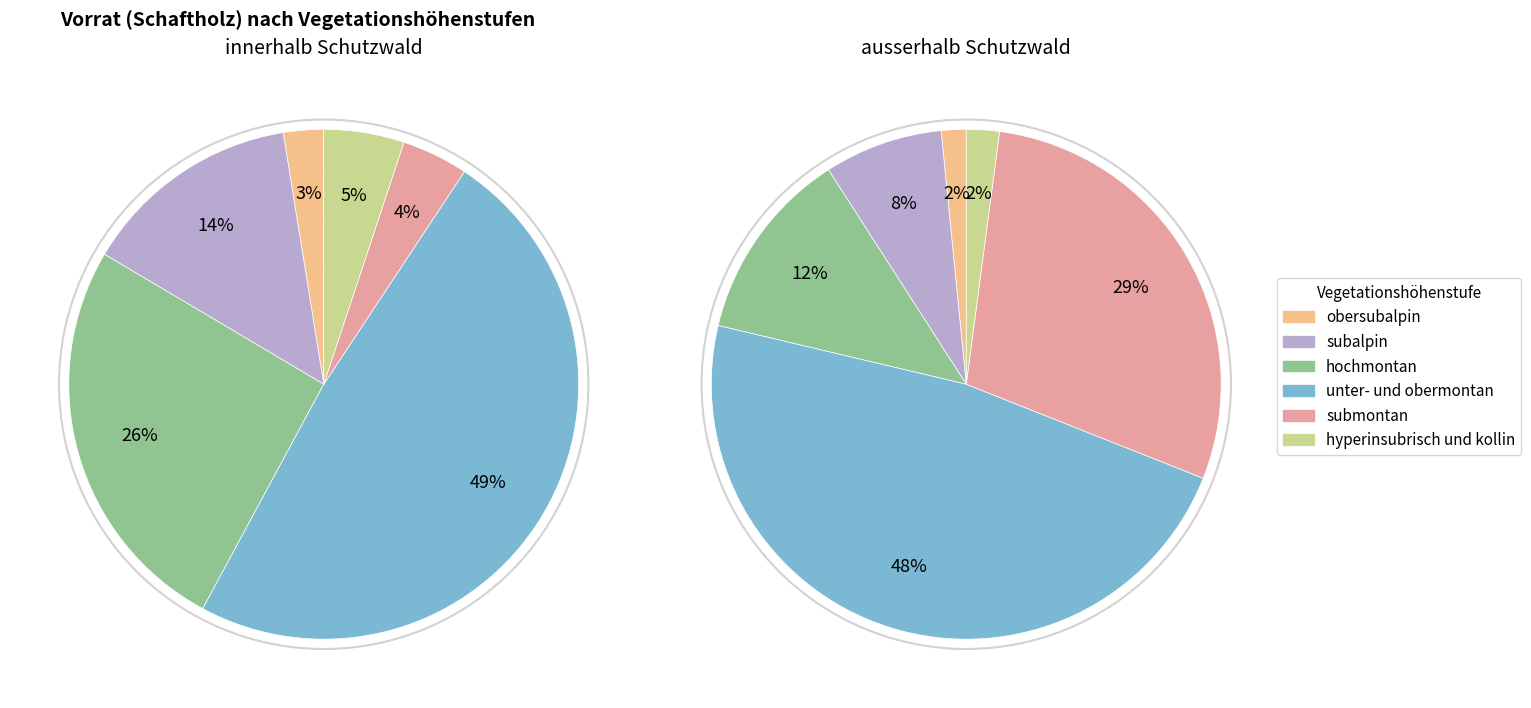

To the nearest percent, what percentage of the pie is hyperinsubrisch und kollin?

5%